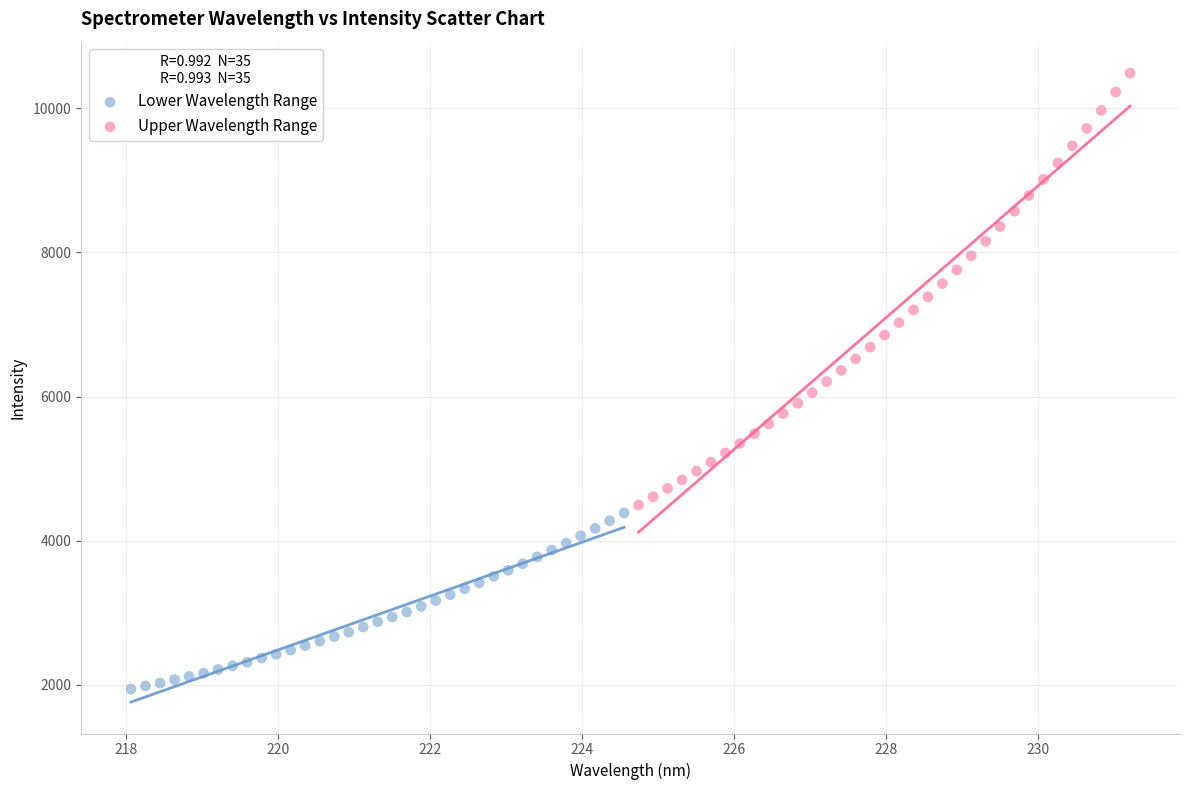

What are all the series names shown in the legend?

Lower Wavelength Range, Upper Wavelength Range